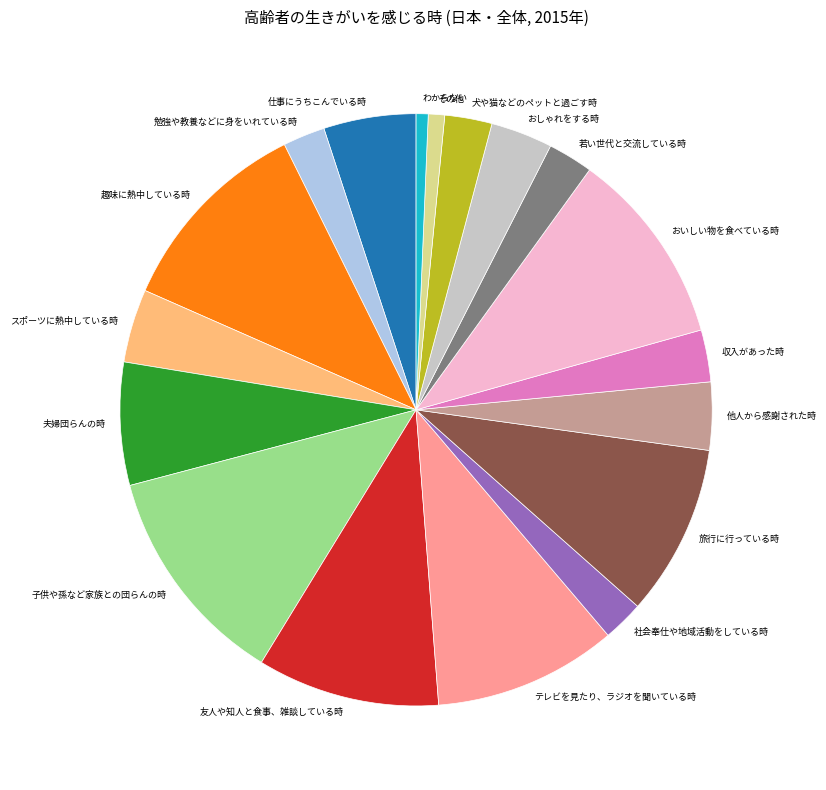

Which category has the biggest portion of the pie?

子供や孫など家族との団らんの時